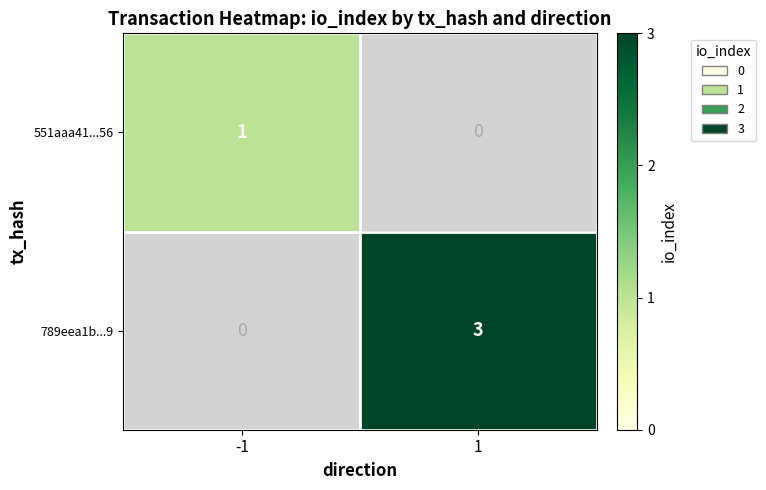

Rank the series by their maximum value, from highest to lowest.

789eea1b...9, 551aaa41...56